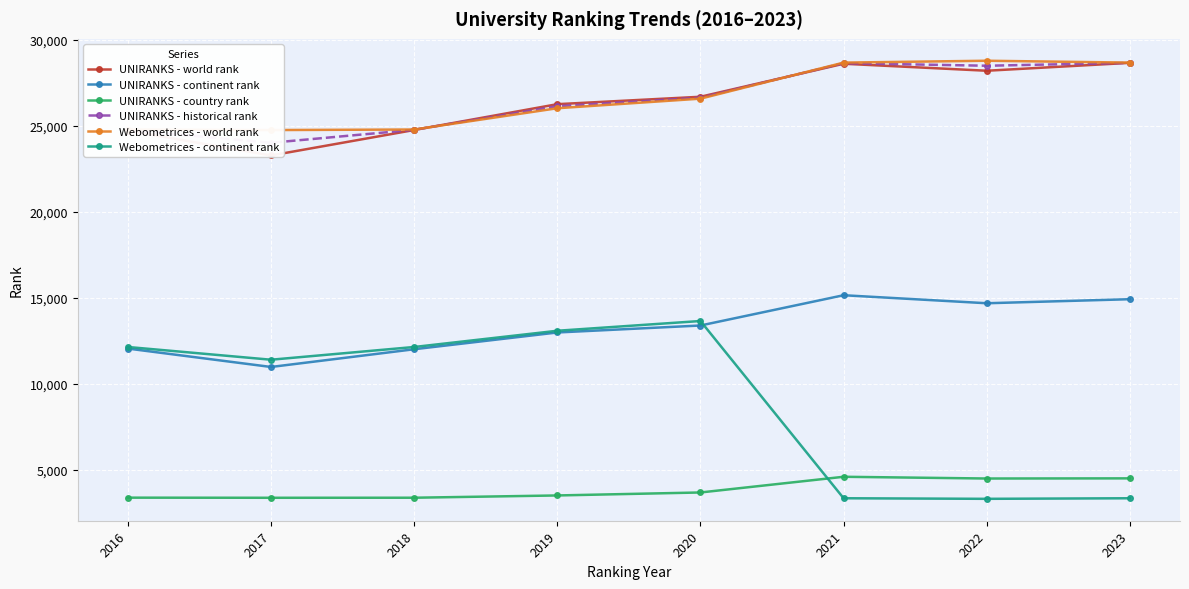

True or false: UNIRANKS - historical rank has a value of 10245.0 at 2017.

False